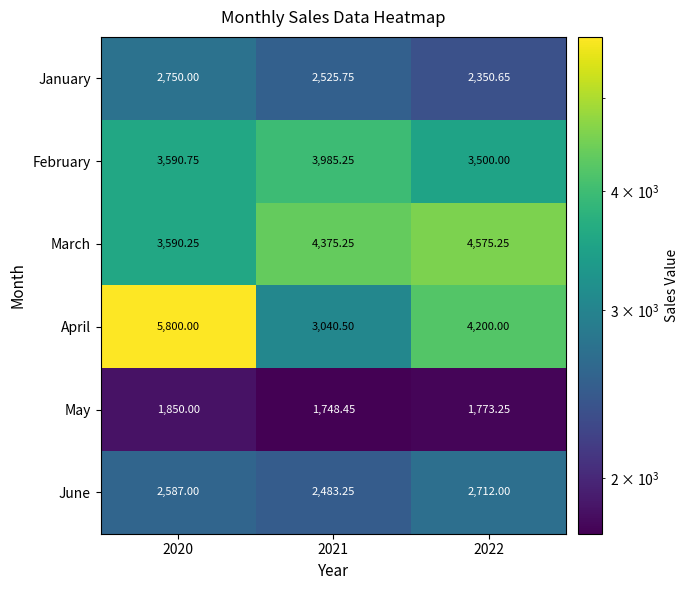

Which series has the largest range (max minus min)?

April